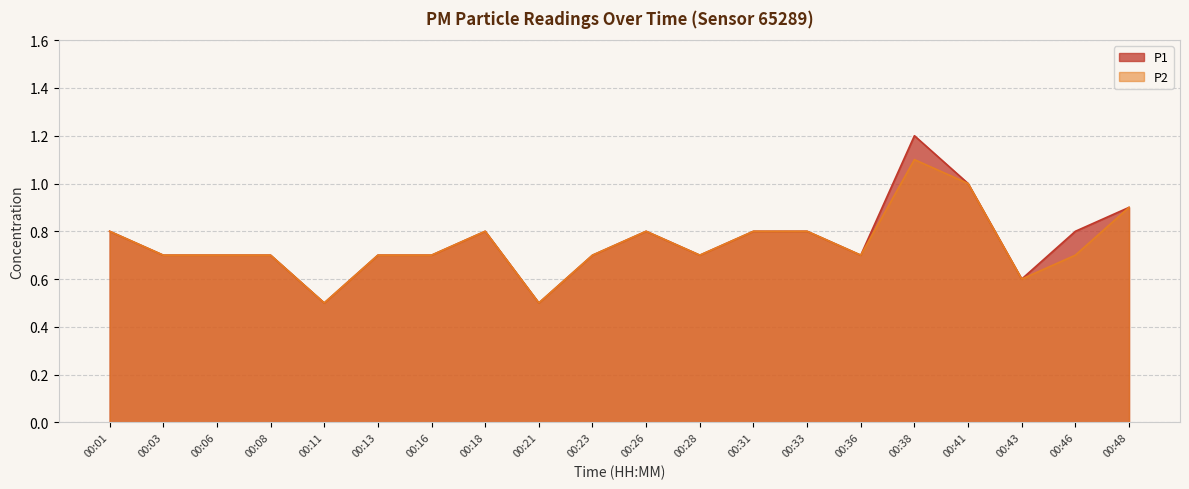

Is the value of P2 at 00:23 greater than the value of P1 at 00:11?

Yes